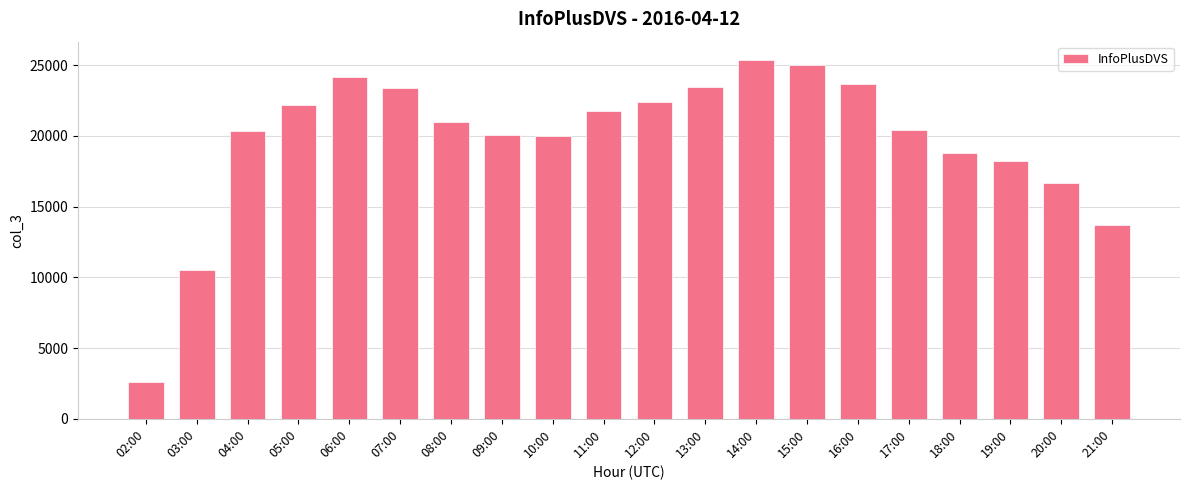

True or false: the data shows 20995 at 08:00.

True